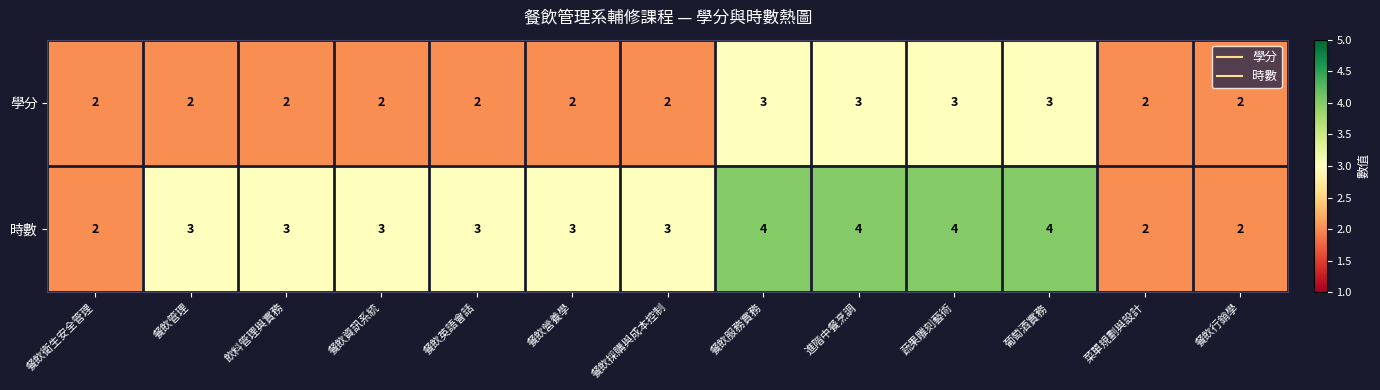

What is the sum of the 時數 values at 餐飲行銷學 and 進階中餐烹調?

6